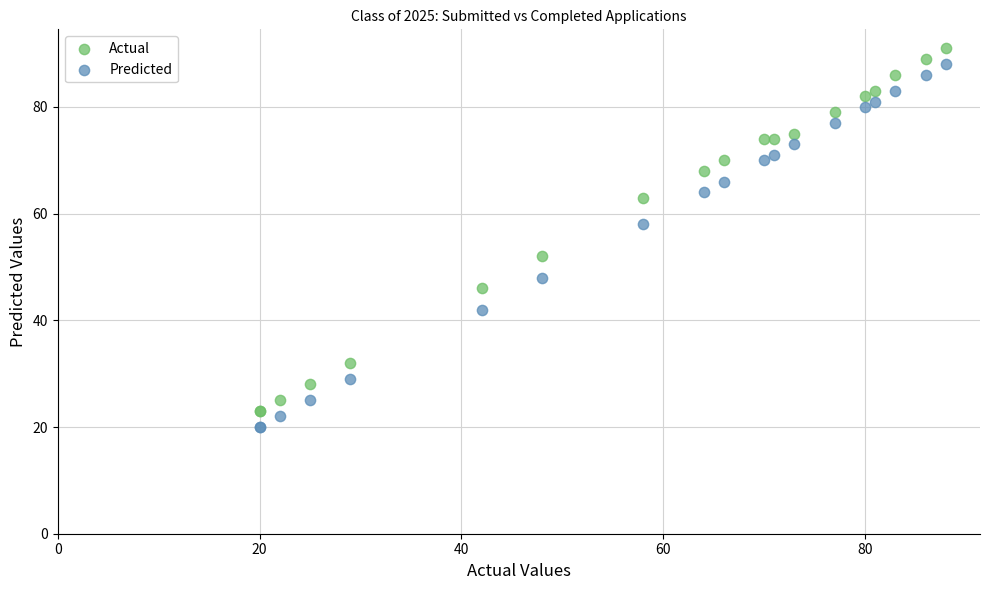

Which series contains the highest Y value?

Actual